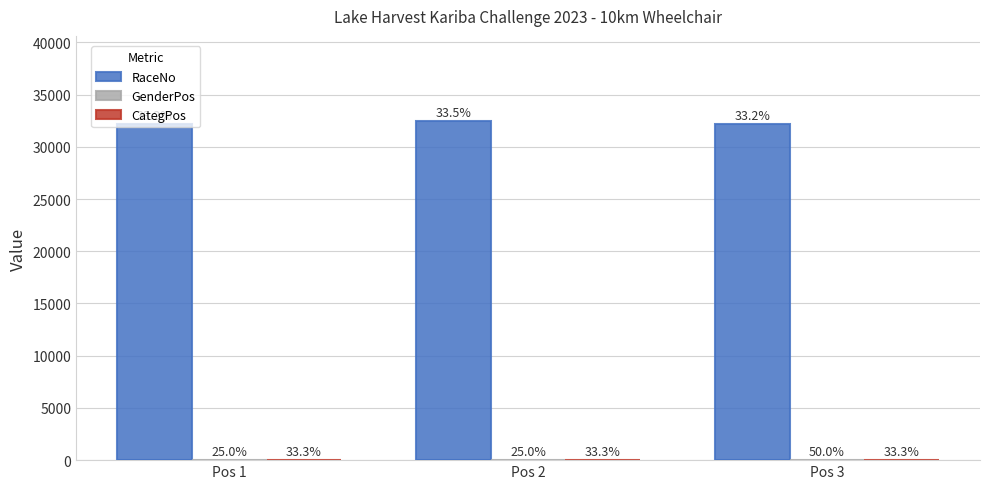

How many groups of bars are there?

3